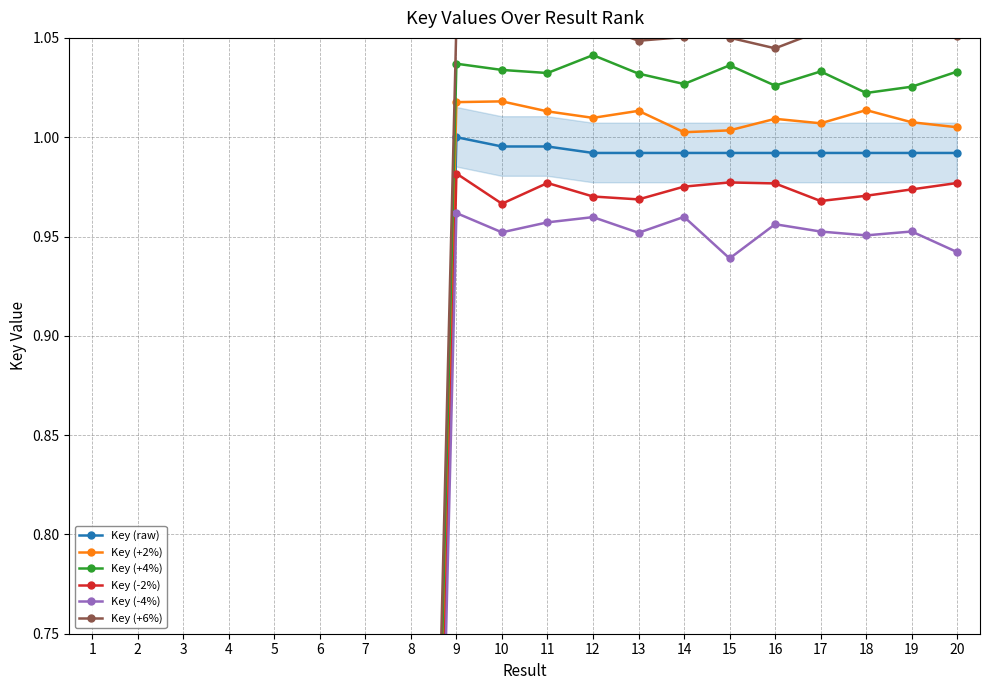

How many interior local peaks does the Key (-4%) series have?

6